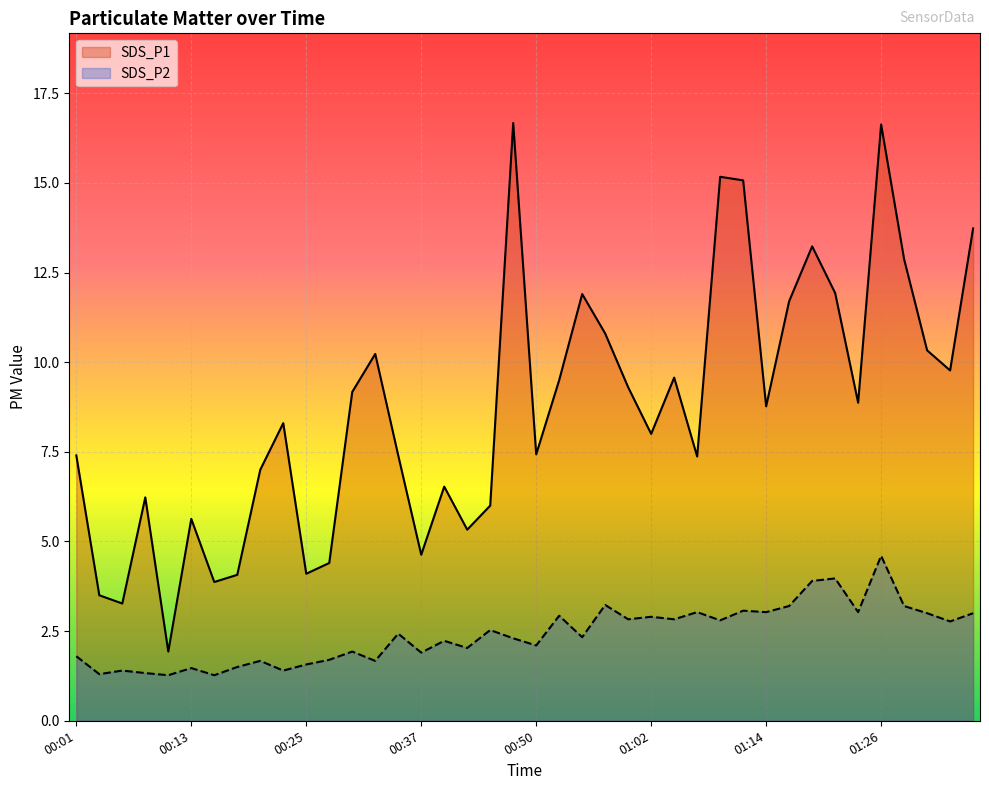

True or false: SDS_P2 and SDS_P1 intersect in this chart.

False